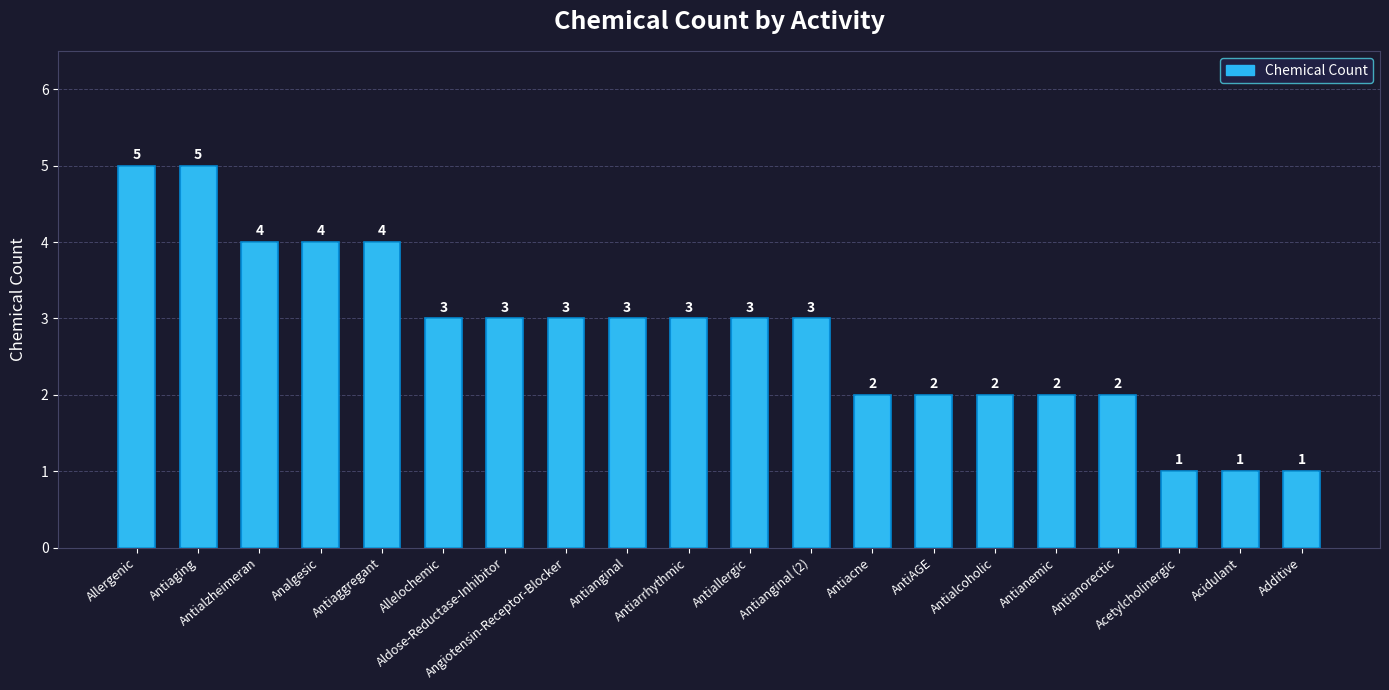

How many values are between 2 and 4?

15